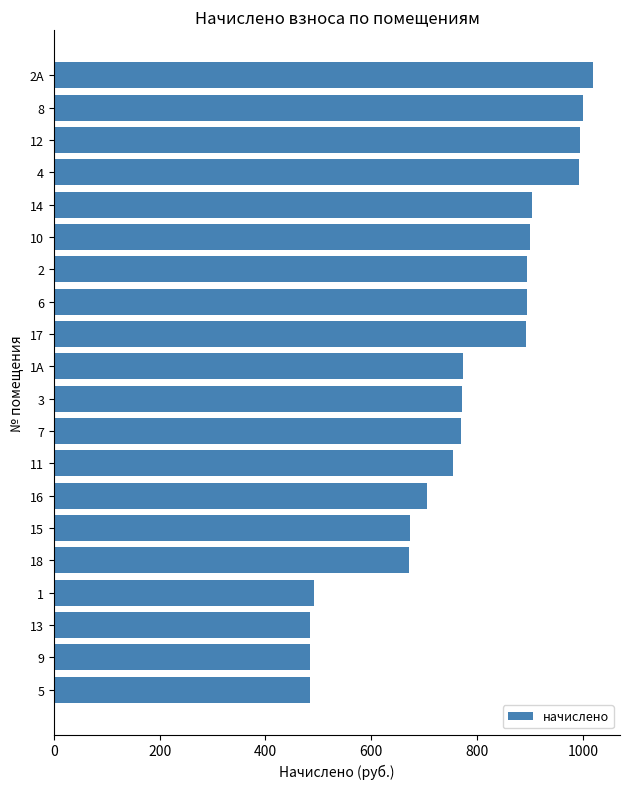

The value at 11 is 755.2. True or false?

True